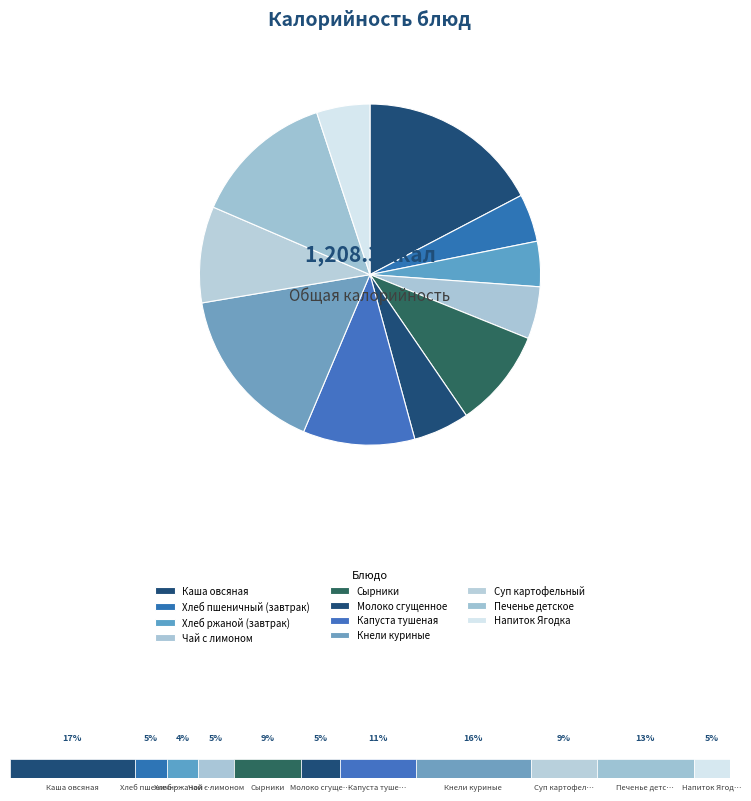

Rank the categories by value from highest to lowest.

Каша овсяная, Кнели куриные, Печенье детское, Капуста тушеная, Сырники, Суп картофельный, Молоко сгущенное, Напиток Ягодка, Чай с лимоном, Хлеб пшеничный (завтрак), Хлеб ржаной (завтрак)